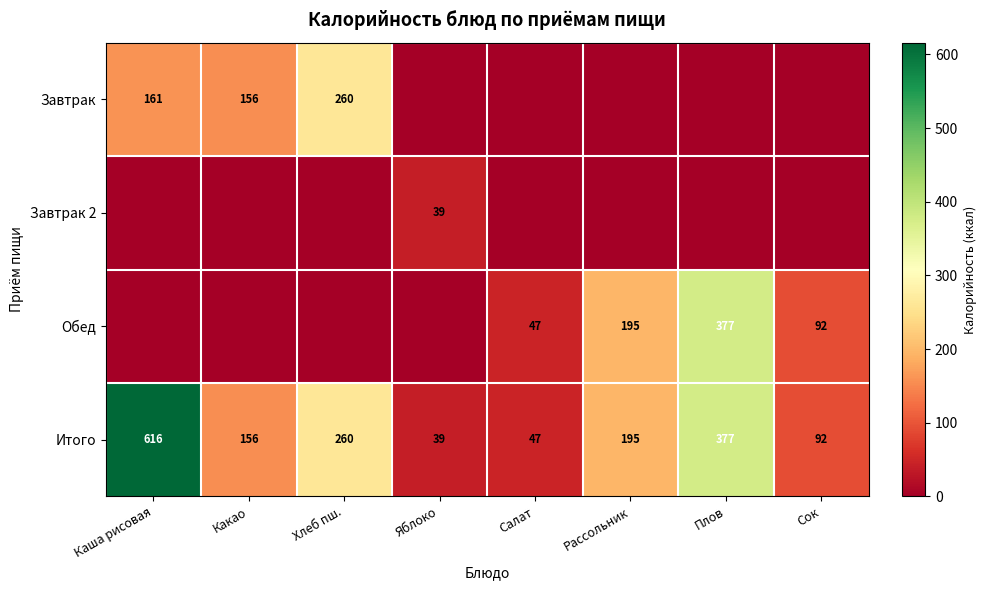

The Обед series shows 319 at Рассольник. True or false?

False